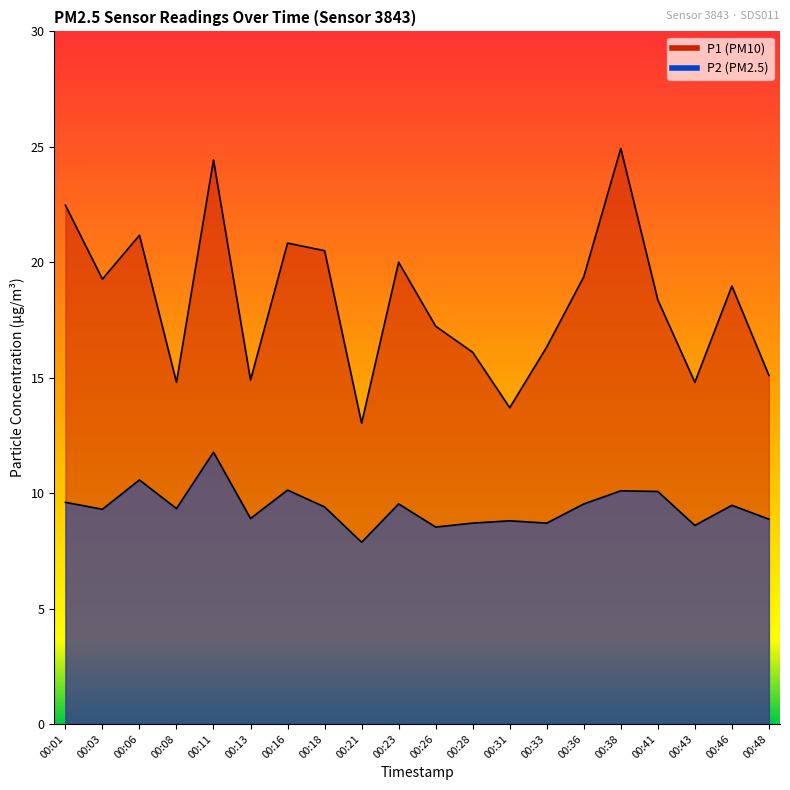

List the labels in order of P2 value, smallest first.

00:21, 00:26, 00:43, 00:28, 00:33, 00:31, 00:48, 00:13, 00:03, 00:08, 00:18, 00:46, 00:23, 00:36, 00:01, 00:41, 00:38, 00:16, 00:06, 00:11